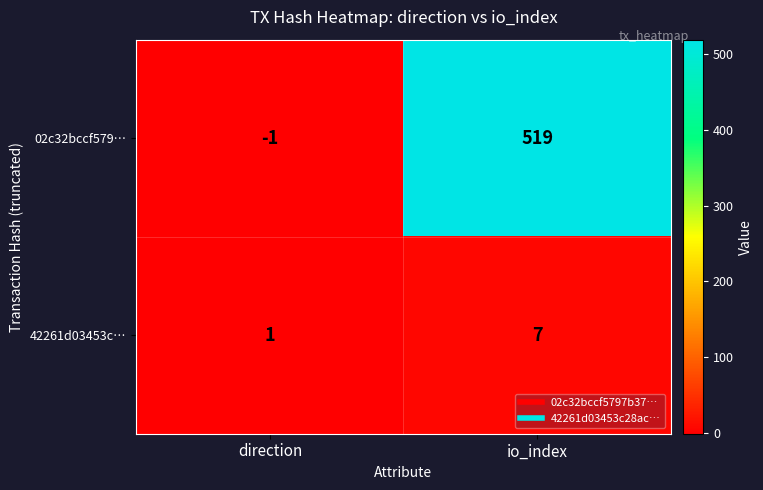

Is it true that 42261d03453c… equals 3 at io_index?

False